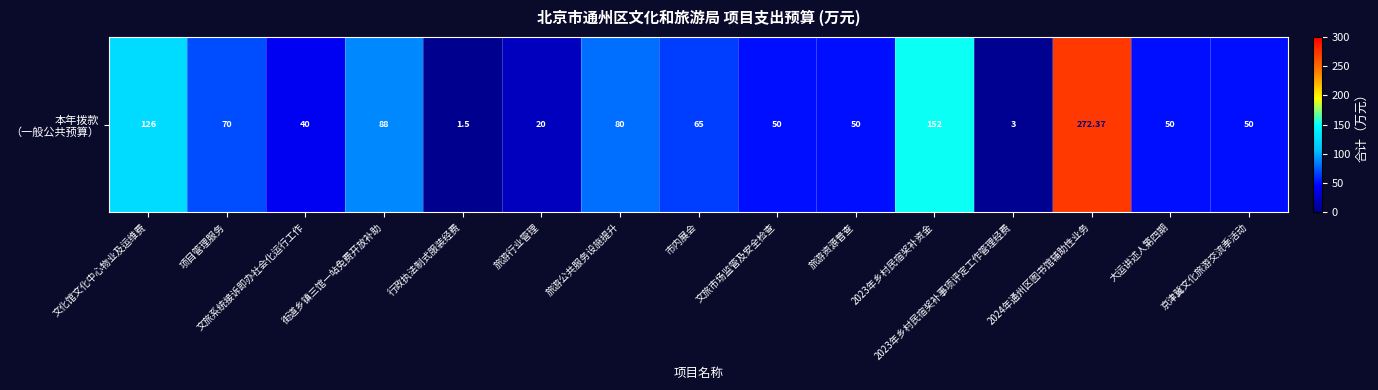

What is the greatest value displayed?

272.4